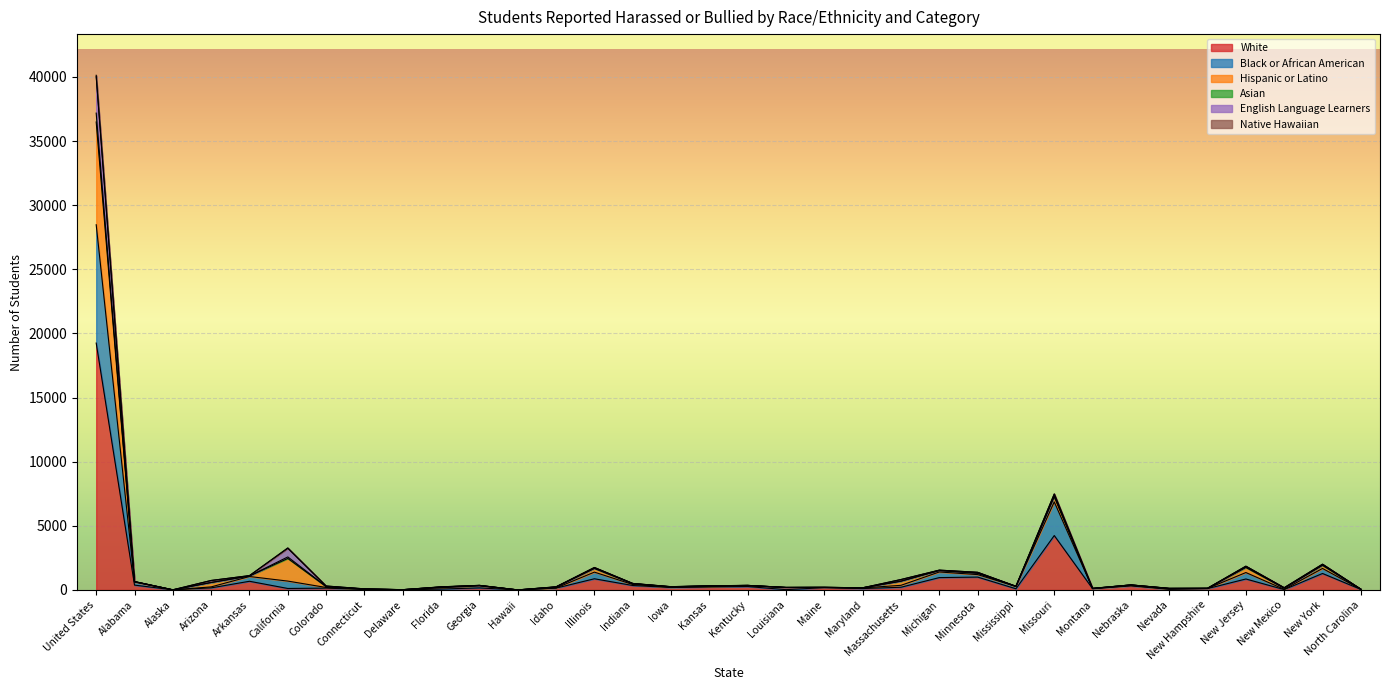

At which category is the sum across all series the highest?

United States